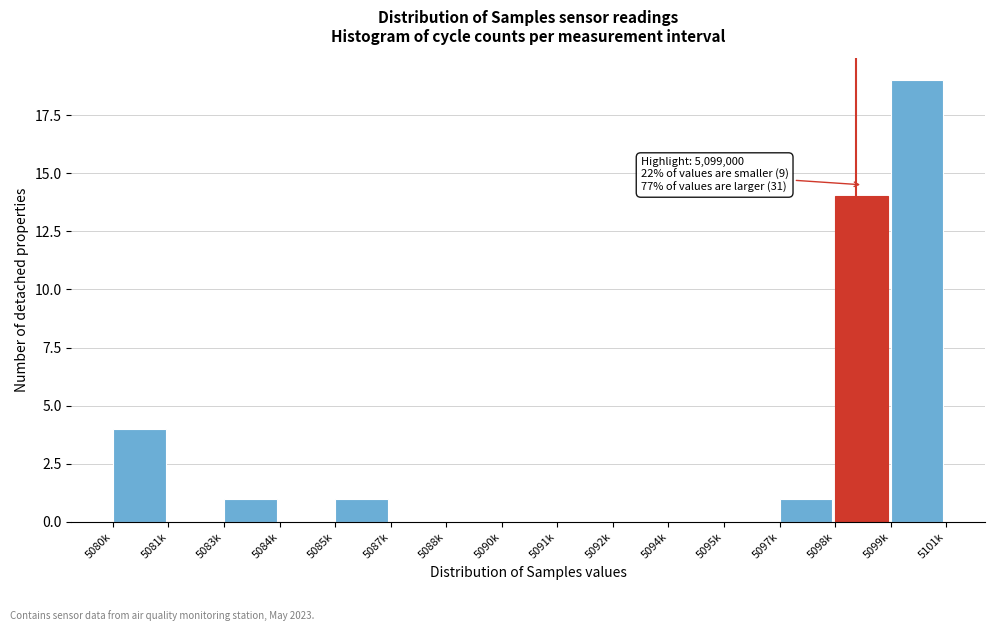

Reading left to right, list all the values displayed in this chart.

5080k=4	5081k=0	5083k=1	5084k=0	5085k=1	5087k=0	5088k=0	5090k=0	5091k=0	5092k=0	5094k=0	5095k=0	5097k=1	5098k=14	5099k=19